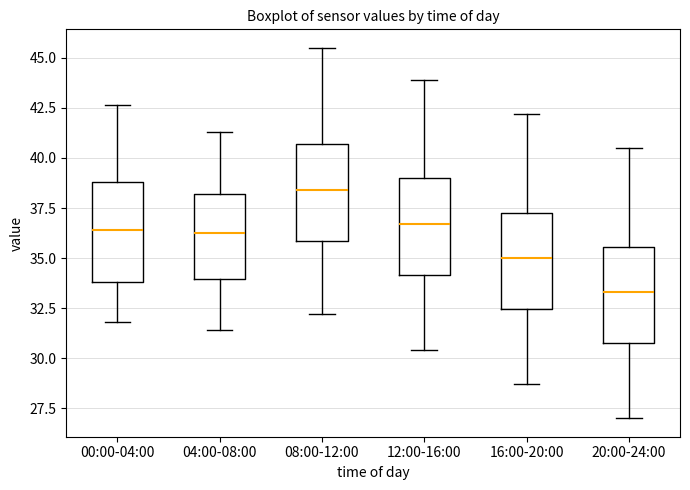

Reading left to right, transcribe this box plot: for each box, give where its median line is, the range the box spans, and where its two whiskers end, as read against the y-axis. The values are not printed on the chart, so give them approximately, as read against the axis.

00:00-04:00: median 36.5, box 34.0 to 39.0, whiskers 32.0 to 42.5
04:00-08:00: median 36.5, box 34.0 to 38.0, whiskers 31.5 to 41.5
08:00-12:00: median 38.5, box 36.0 to 40.5, whiskers 32.0 to 45.5
12:00-16:00: median 36.5, box 34.0 to 39.0, whiskers 30.5 to 44.0
16:00-20:00: median 35.0, box 32.5 to 37.5, whiskers 28.5 to 42.0
20:00-24:00: median 33.5, box 31.0 to 35.5, whiskers 27.0 to 40.5